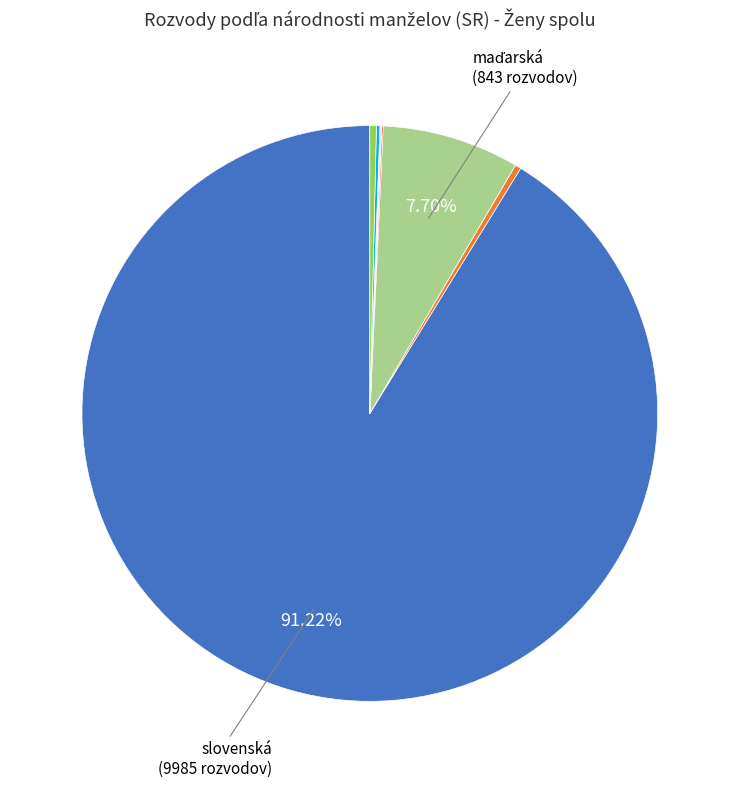

Is there a majority slice in this chart?

Yes